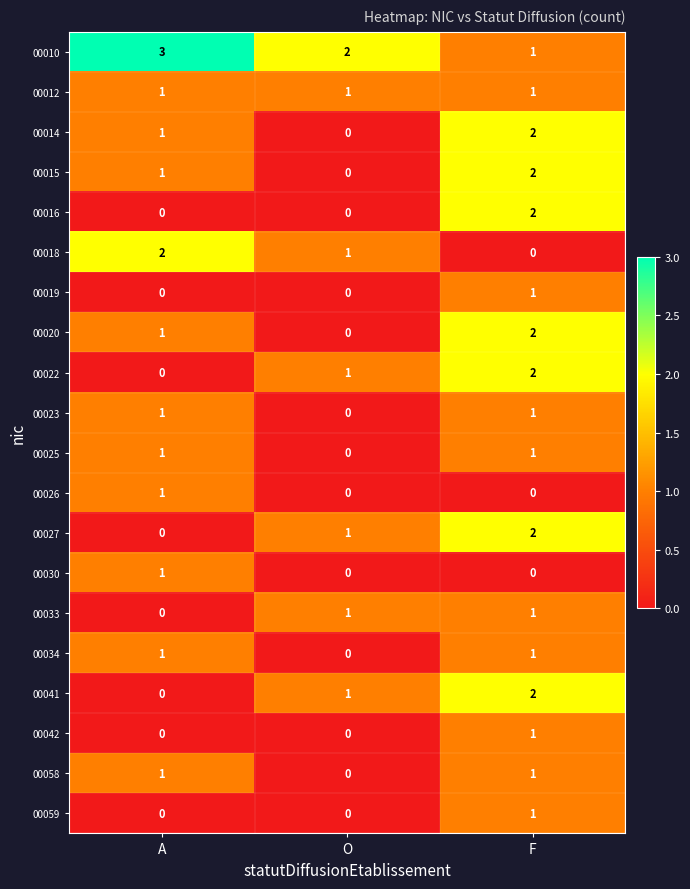

What is the spread (max minus min) of values at A?

3